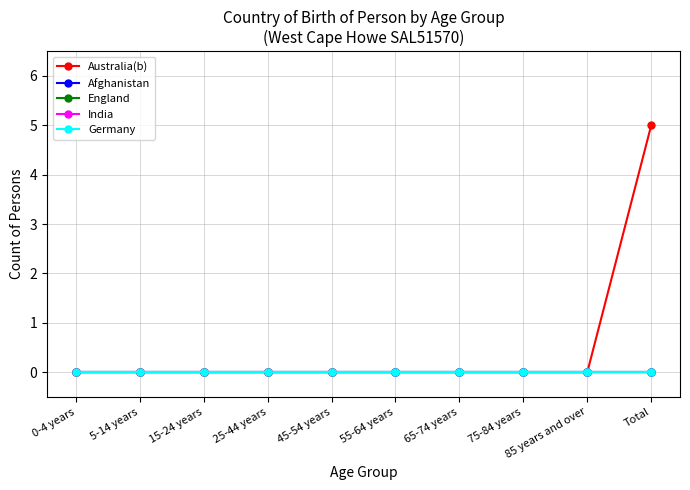

Is this an area chart (filled region under the line)?

No